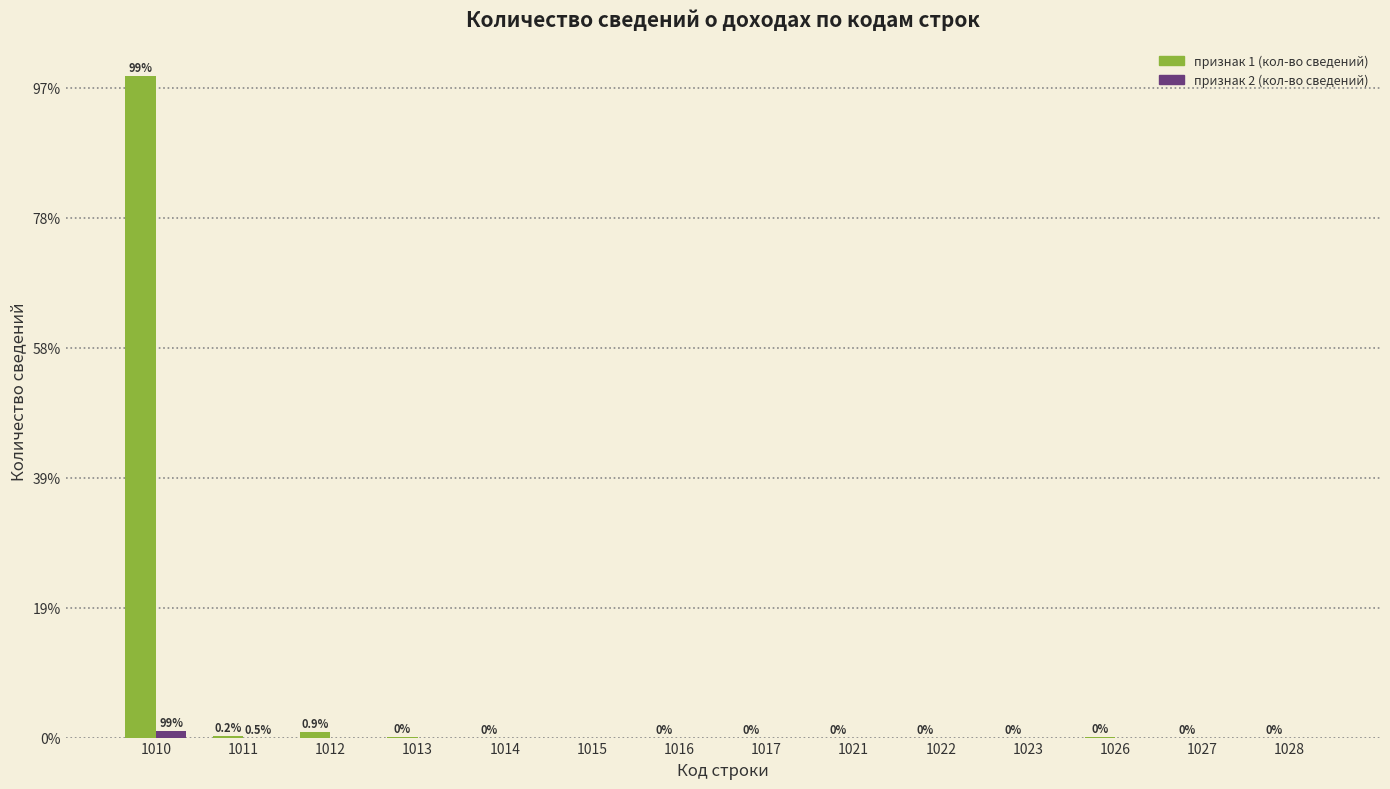

Reading left to right, list all the values displayed in this chart.

признак 1 (кол-во сведений): 1010=508827	1011=1026	1012=4643	1013=478	1014=17	1015=0	1016=21	1017=17	1021=2	1022=10	1023=2	1026=236	1027=7	1028=3
признак 2 (кол-во сведений): 1010=4992	1011=27	1012=0	1013=0	1014=0	1015=0	1016=0	1017=0	1021=0	1022=0	1023=0	1026=0	1027=0	1028=0